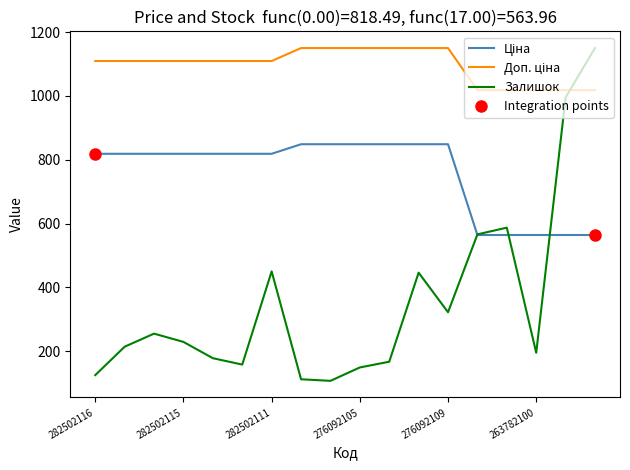

Which series has the widest spread of values?

Залишок